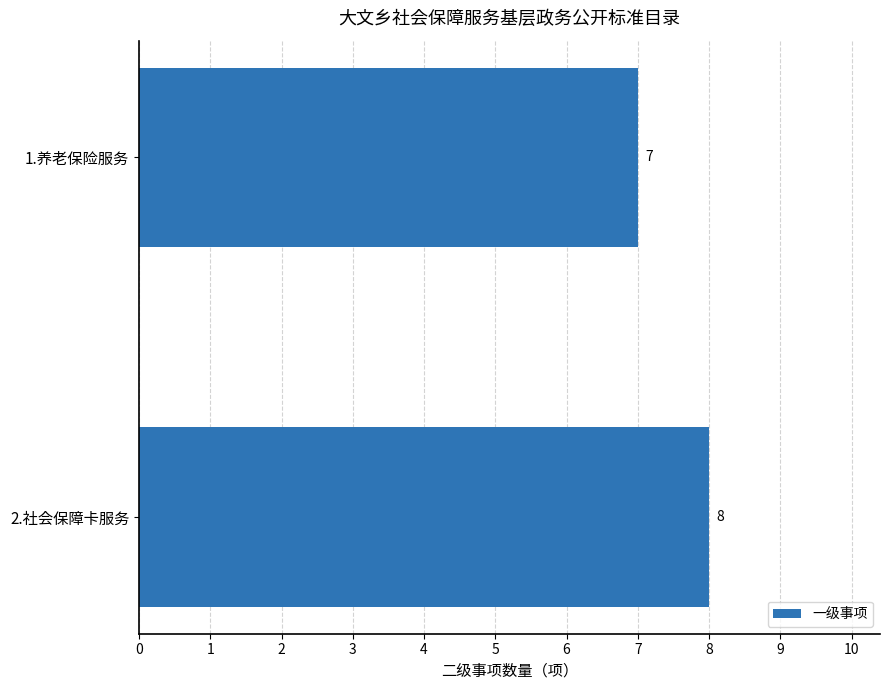

What is the ratio of the value at 1.养老保险服务 to the value at 2.社会保障卡服务?

0.9